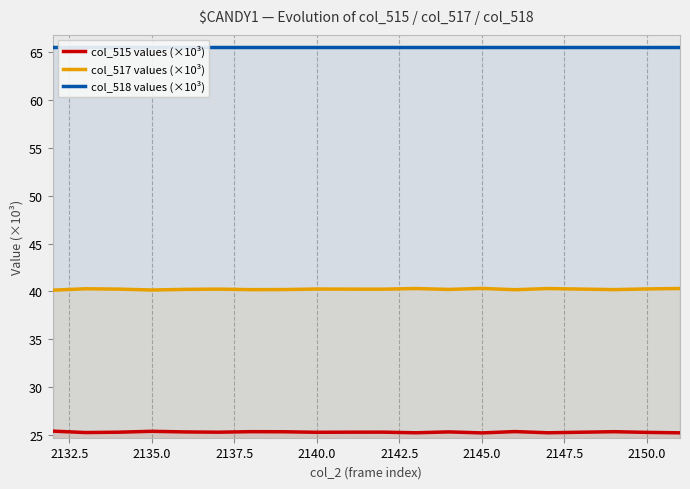

How many lines are shown in the chart?

3